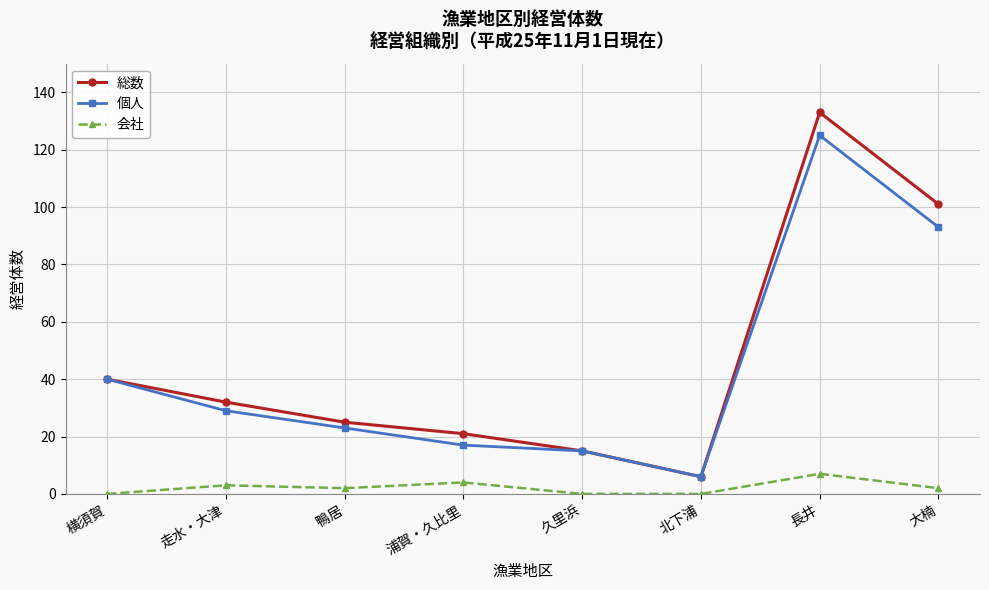

Does the chart have visible grid lines?

Yes